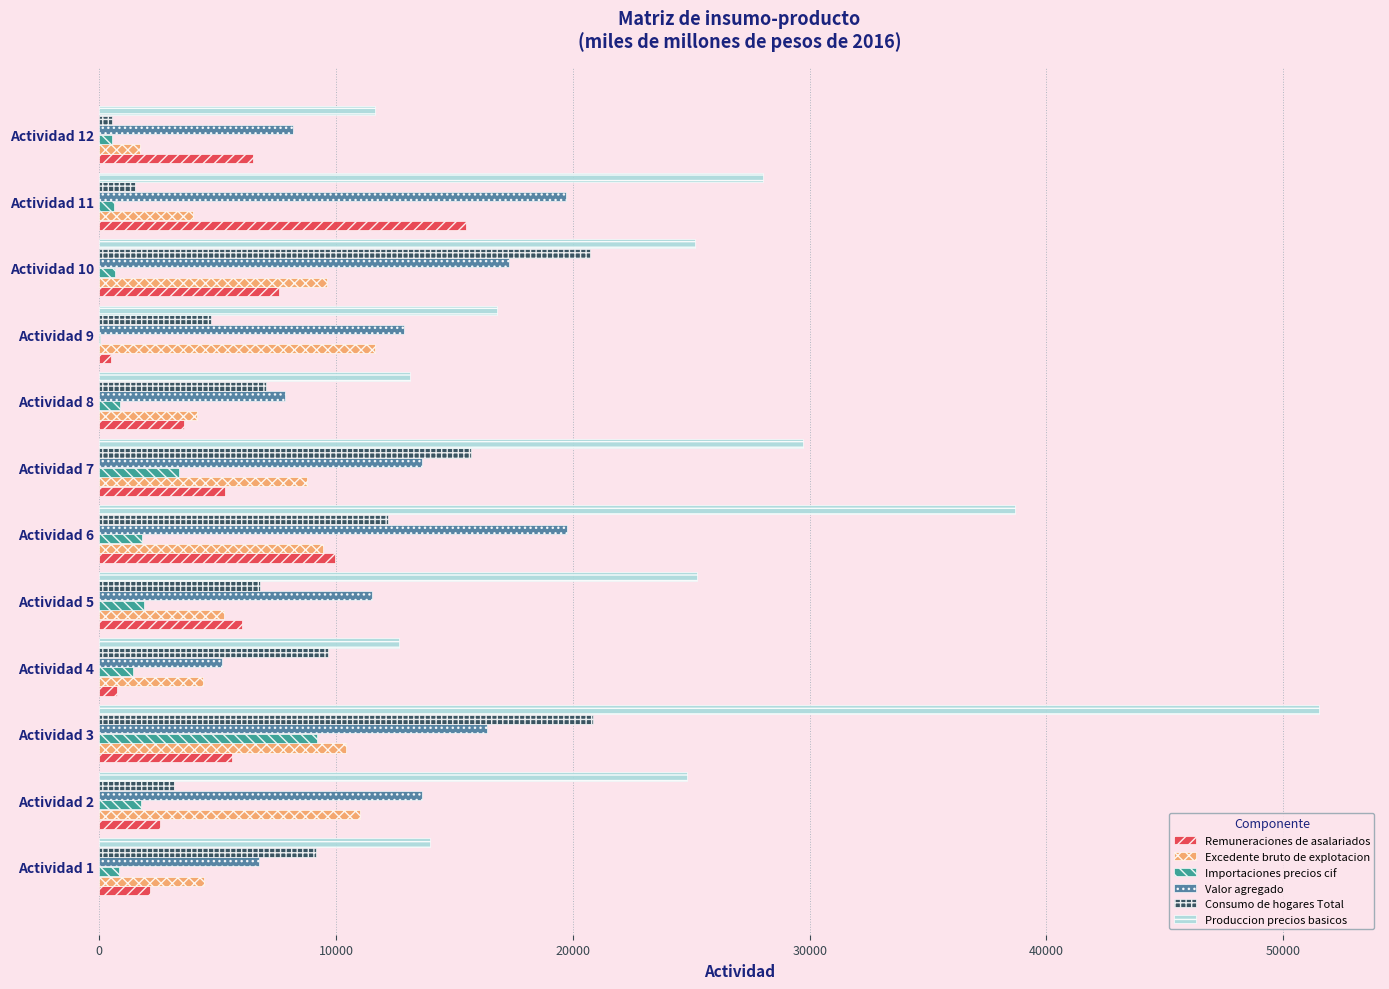

At which label does Importaciones precios cif reach its peak?

Actividad 3